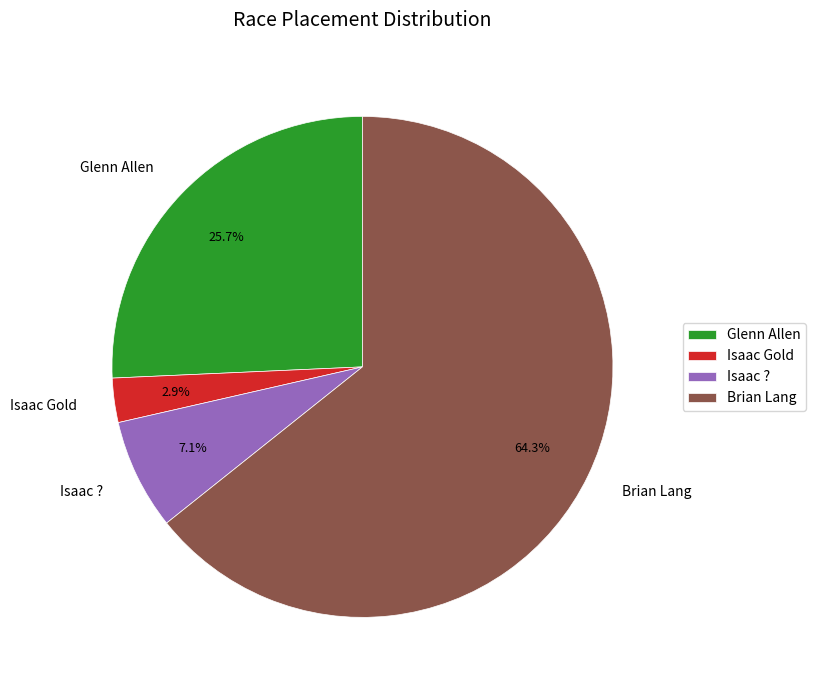

To the nearest percent, what is the combined percentage of Isaac Gold and Isaac ??

10%